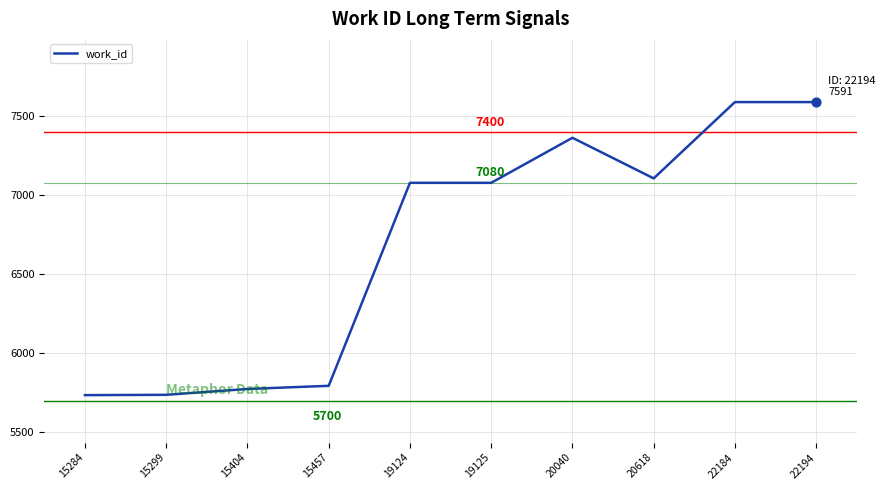

What is the change in value from 15284 to 22184?

+1855